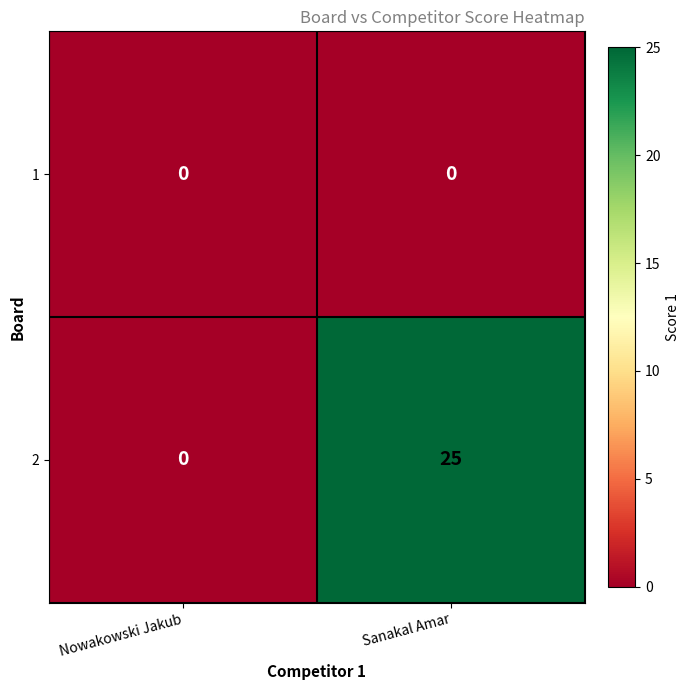

What is the sum of the 2 values at Sanakal Amar and Nowakowski Jakub?

25